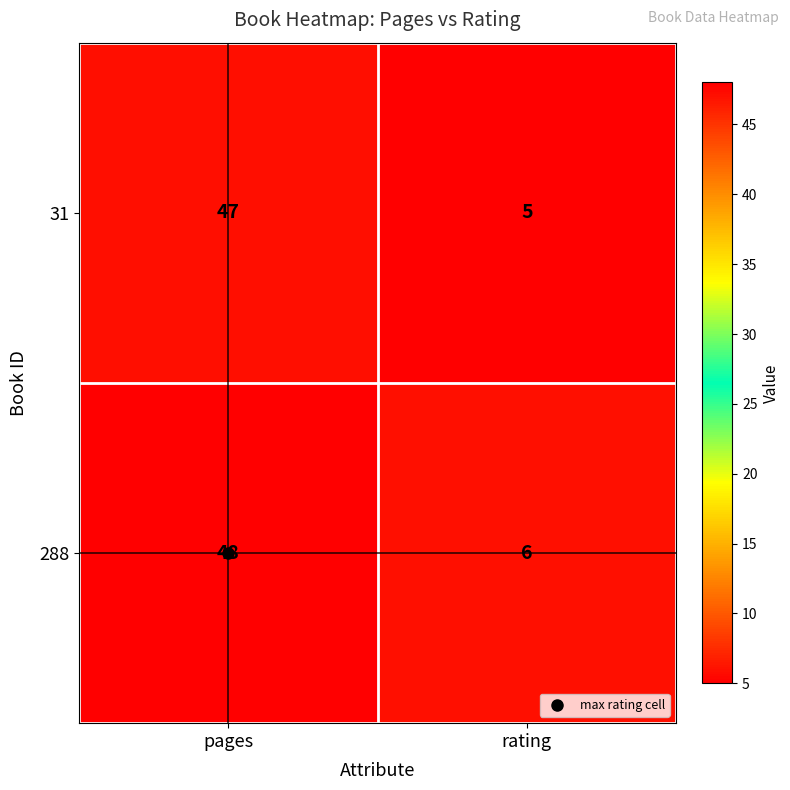

What is the maximum value shown in the chart?

48